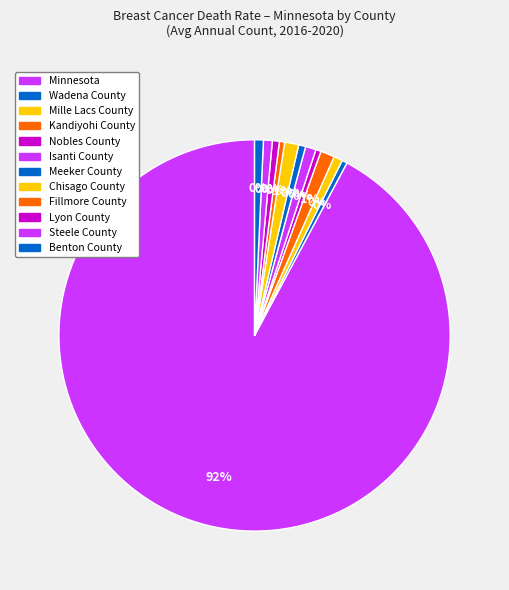

Does any single category account for the majority?

Yes